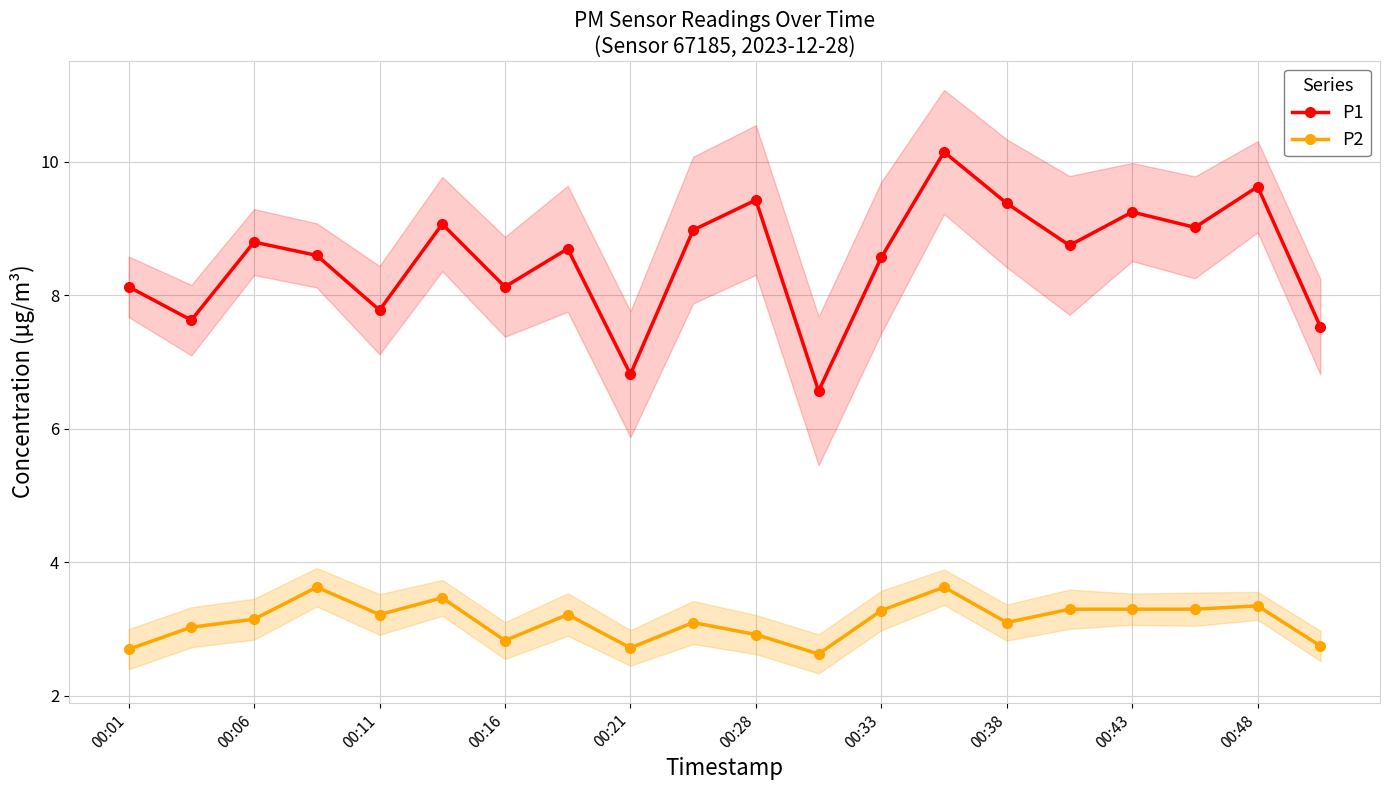

True or false: P2 has more than 0 points higher than both neighbors.

True